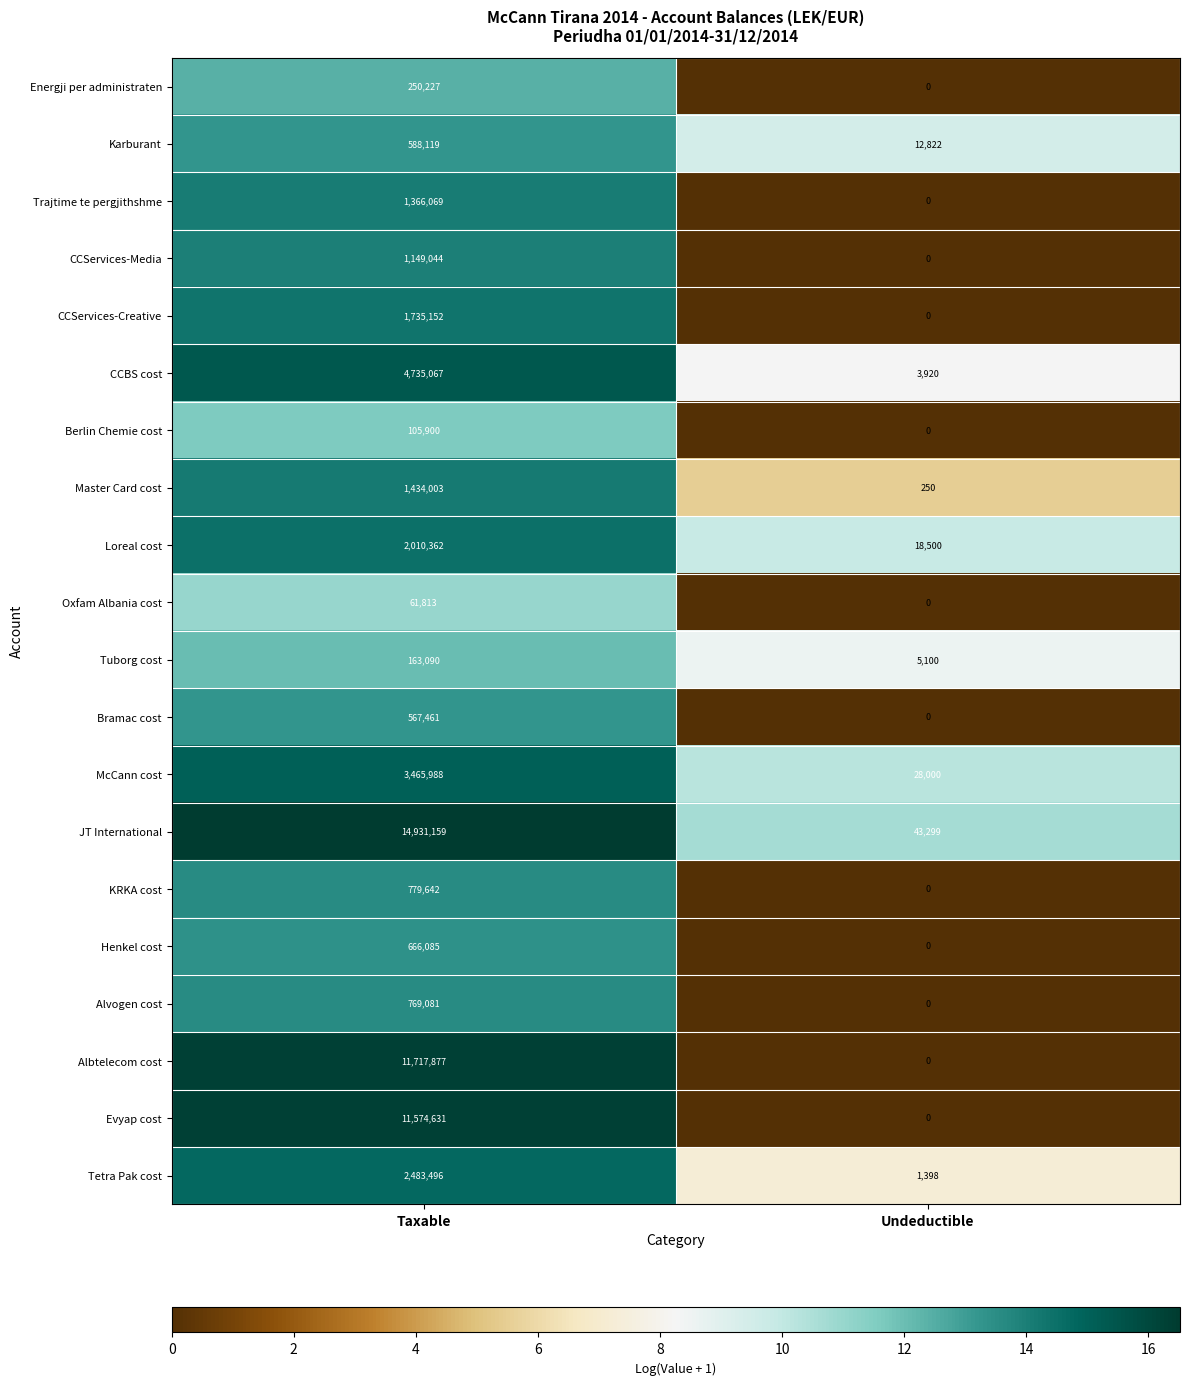

What is the difference between the maximum and minimum values in the Master Card cost series?

1433753